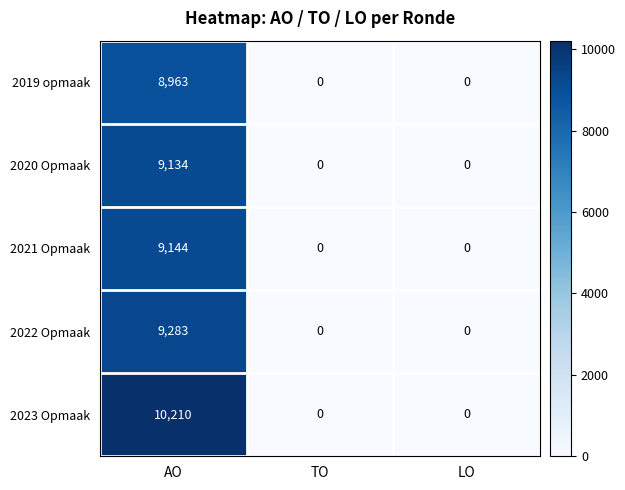

Which series has the largest total across all categories?

2023 Opmaak